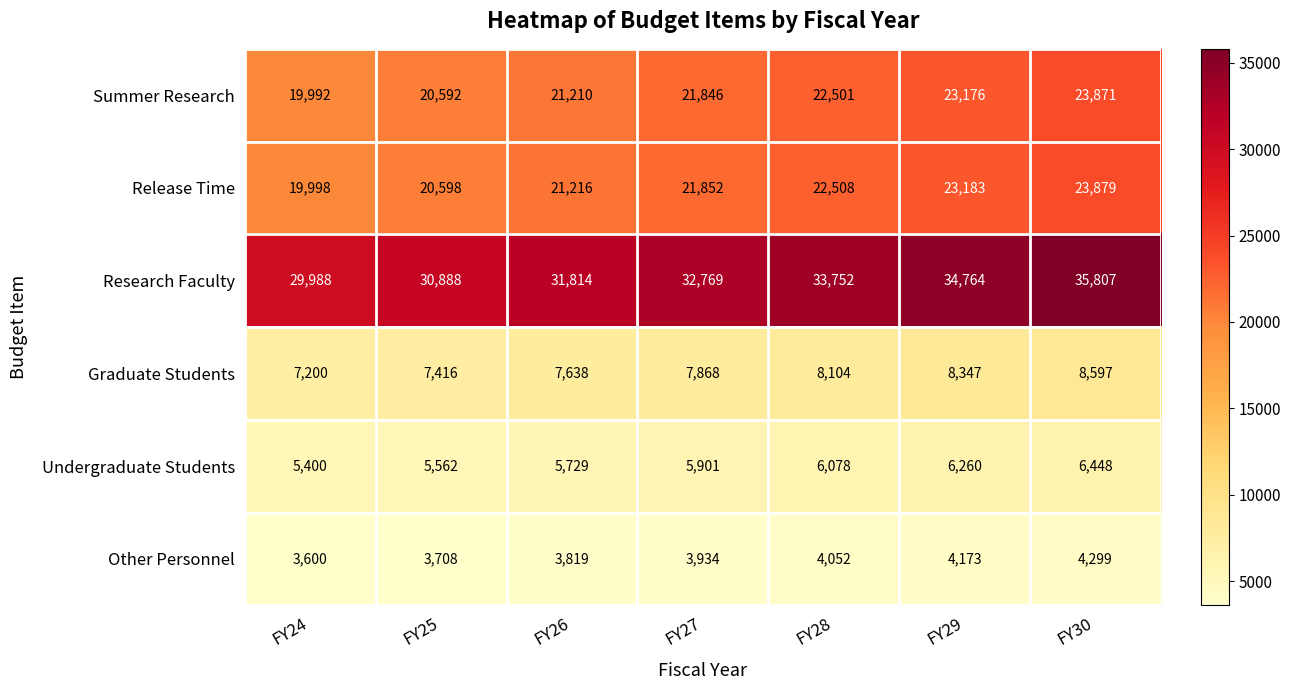

Where is Graduate Students nearest to the value 7898?

FY27